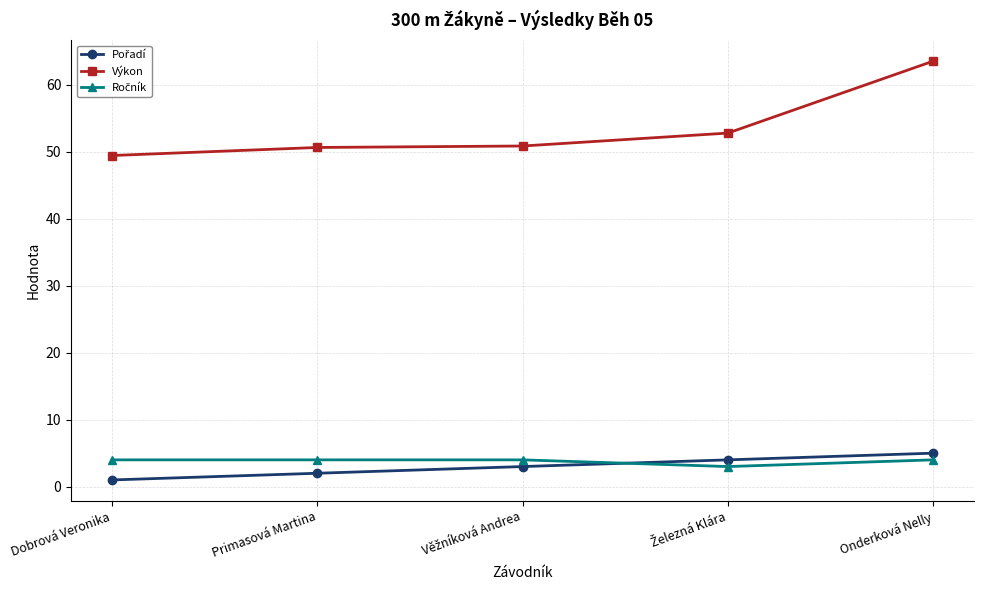

What is the difference between the maximum and minimum values in the Výkon series?

14.1